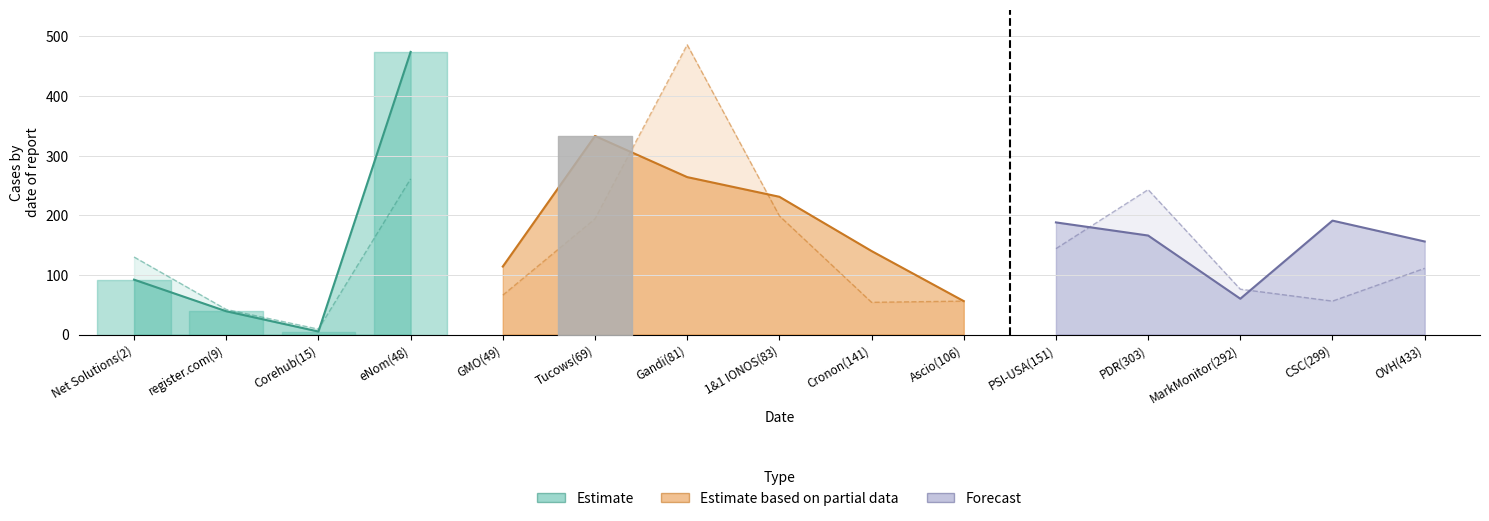

At which category is the sum across all series the highest?

eNom(48)